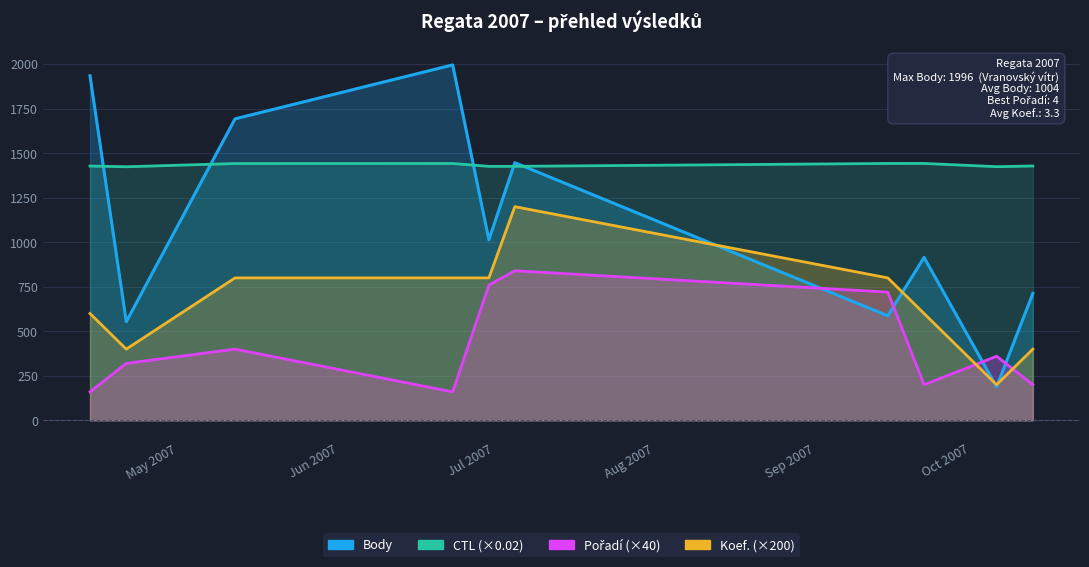

Between 2007-06-30 and 2007-09-15, which series saw the biggest shift?

Body